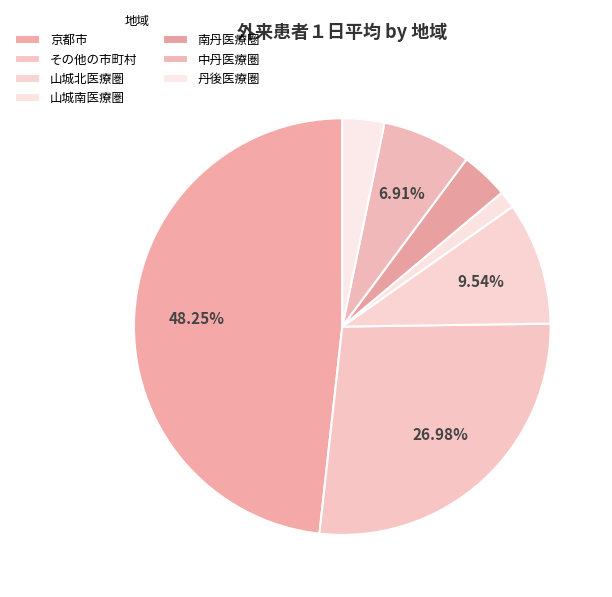

How many slices are in this pie chart?

7